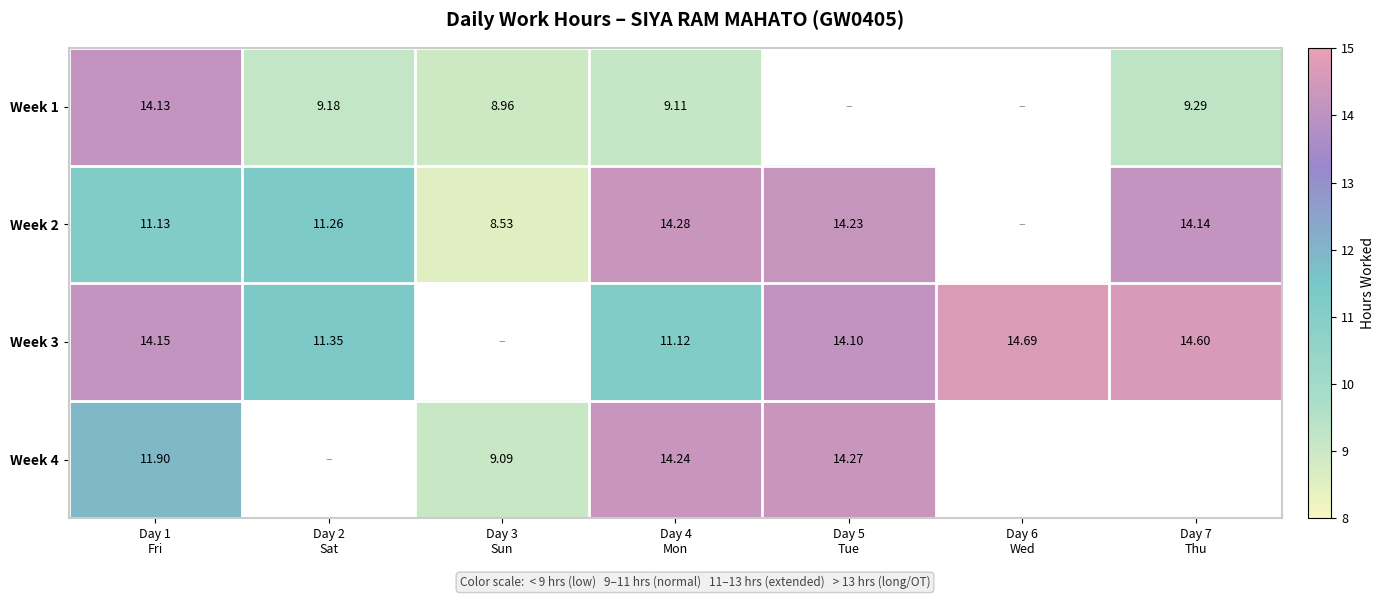

How many data points in Week 1 are above 9?

4